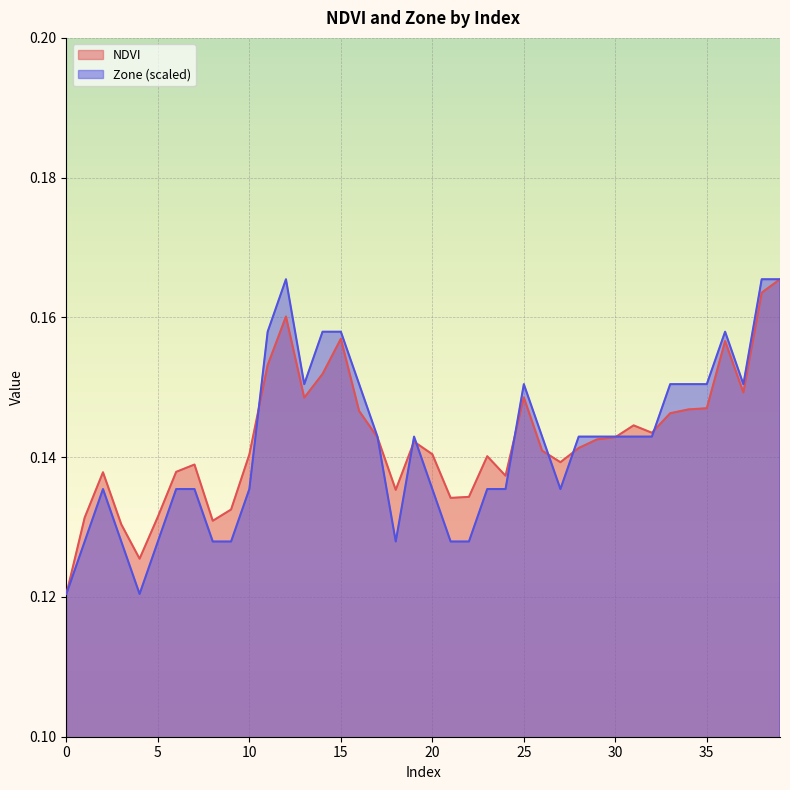

At how many categories does at least one series exceed 0?

40